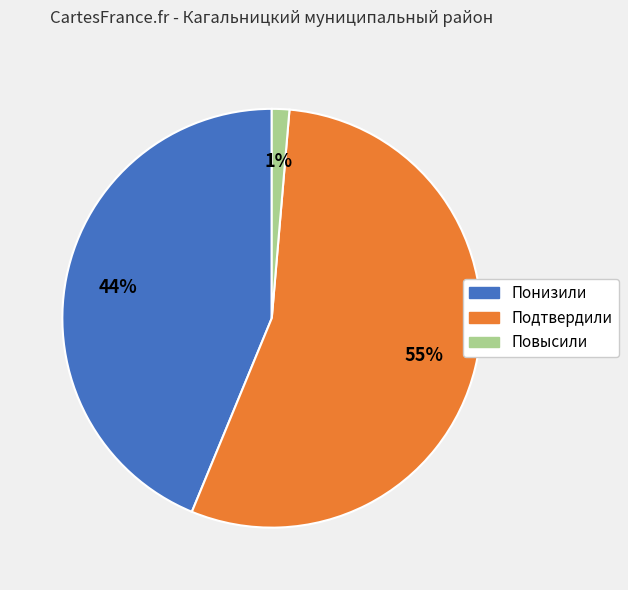

Between Повысили and Понизили, which is larger?

Понизили